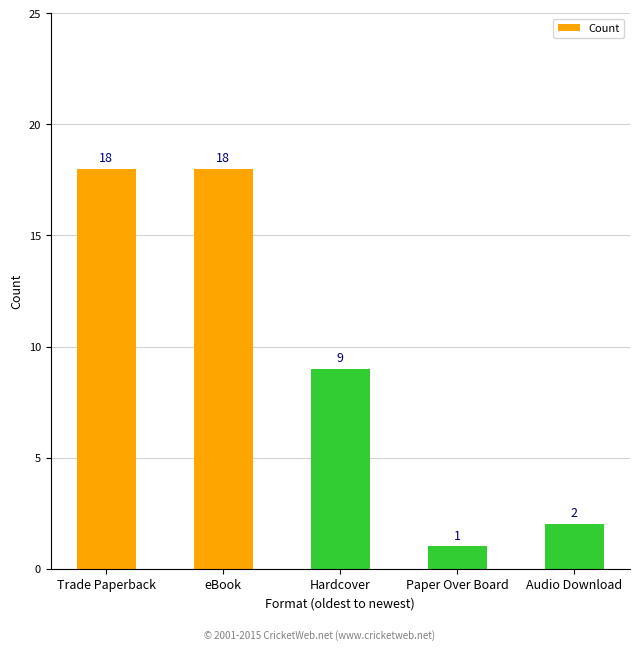

How many categories are shown in the chart?

5